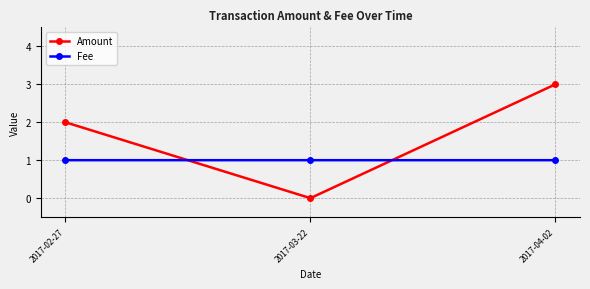

Reading left to right, transcribe all the data shown in this chart.

Amount: 2017-02-27=2.0	2017-03-22=0.0	2017-04-02=3.0
Fee: 2017-02-27=1.0	2017-03-22=1.0	2017-04-02=1.0